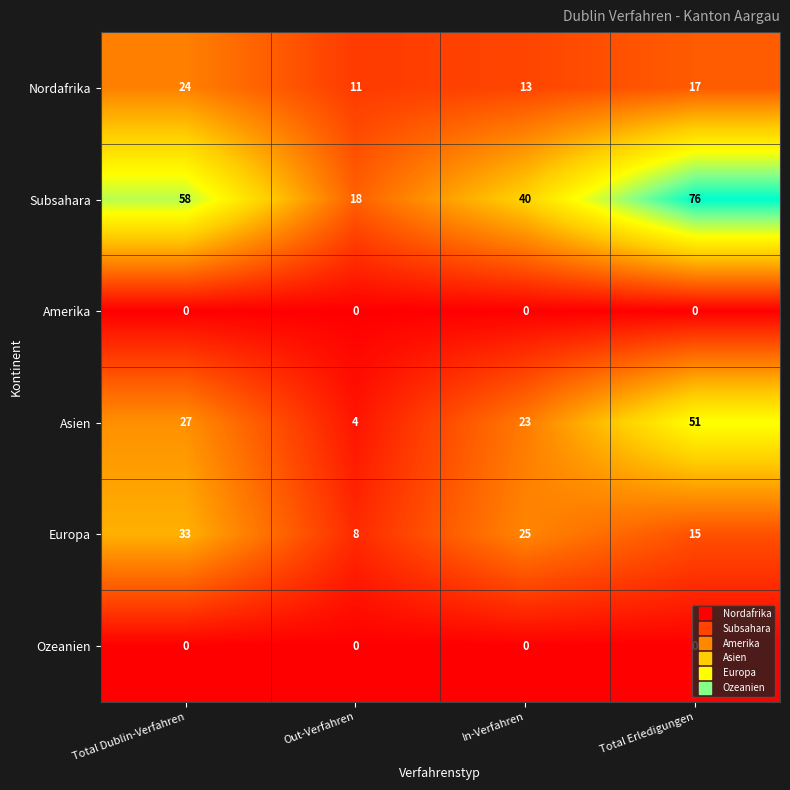

What is the difference between the maximum and second lowest values in the Asien series?

28